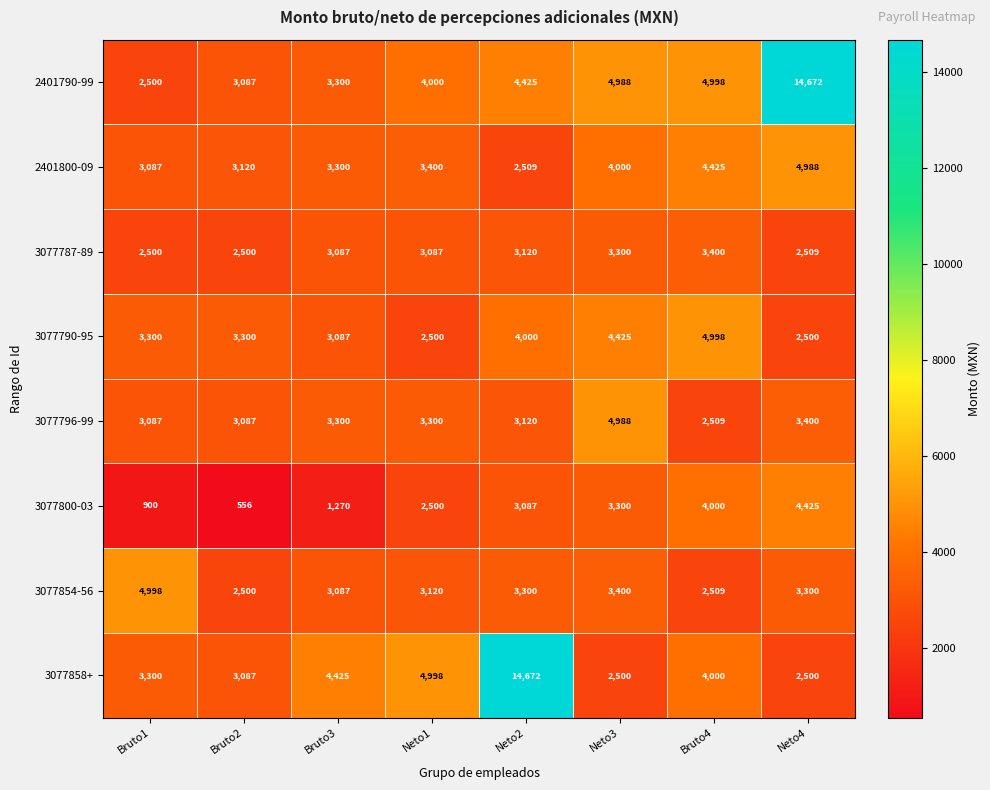

Rank the categories by 2401800-09 value from lowest to highest.

Neto2, Bruto1, Bruto2, Bruto3, Neto1, Neto3, Bruto4, Neto4